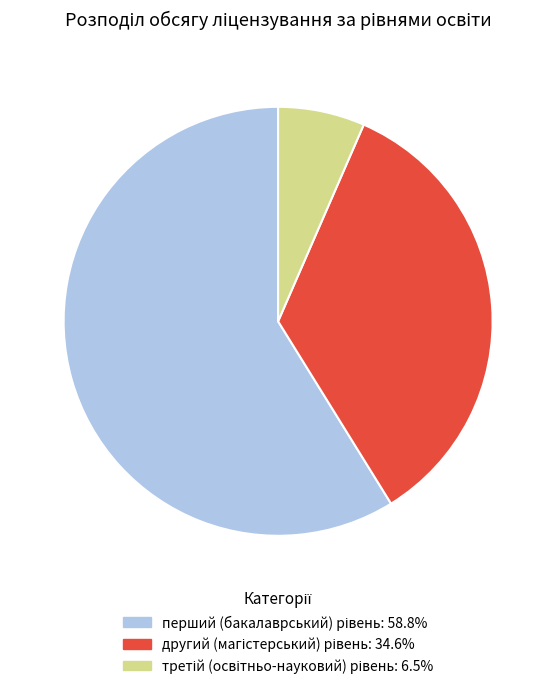

Does any single category account for the majority?

Yes